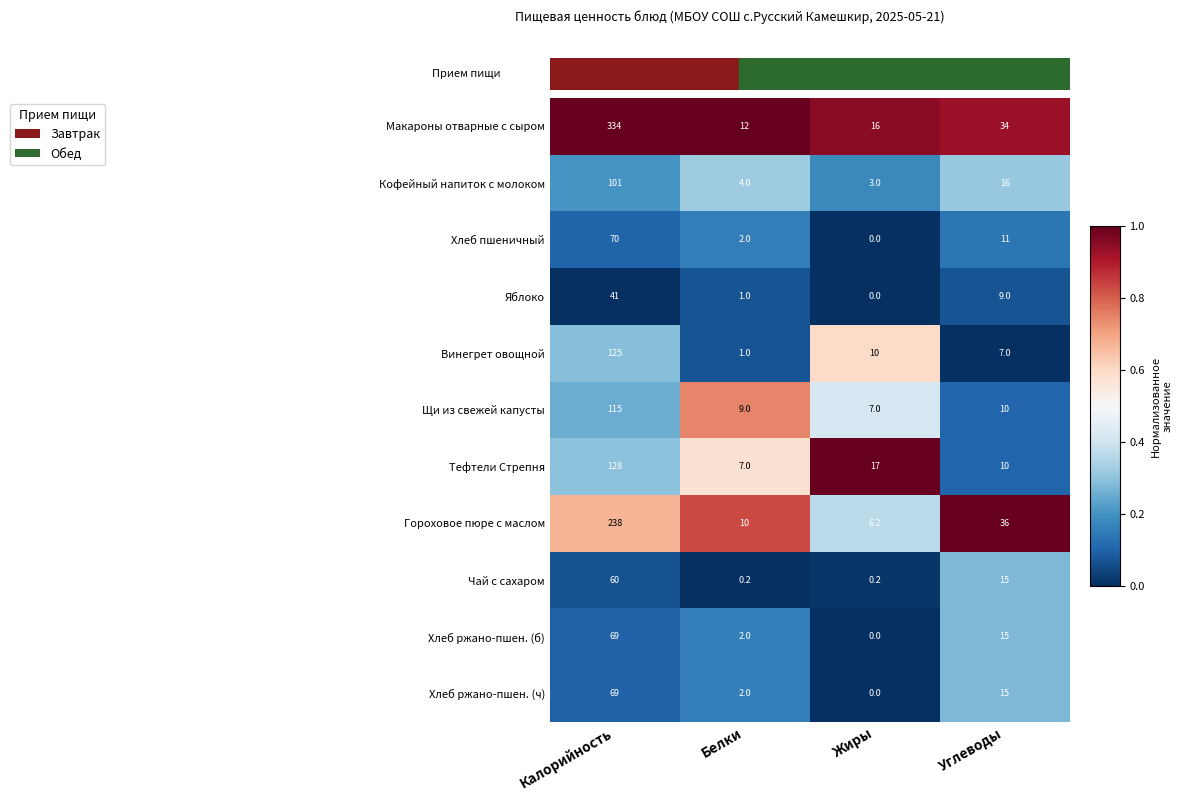

The value of Хлеб пшеничный at Жиры is 0.0. True or false?

True